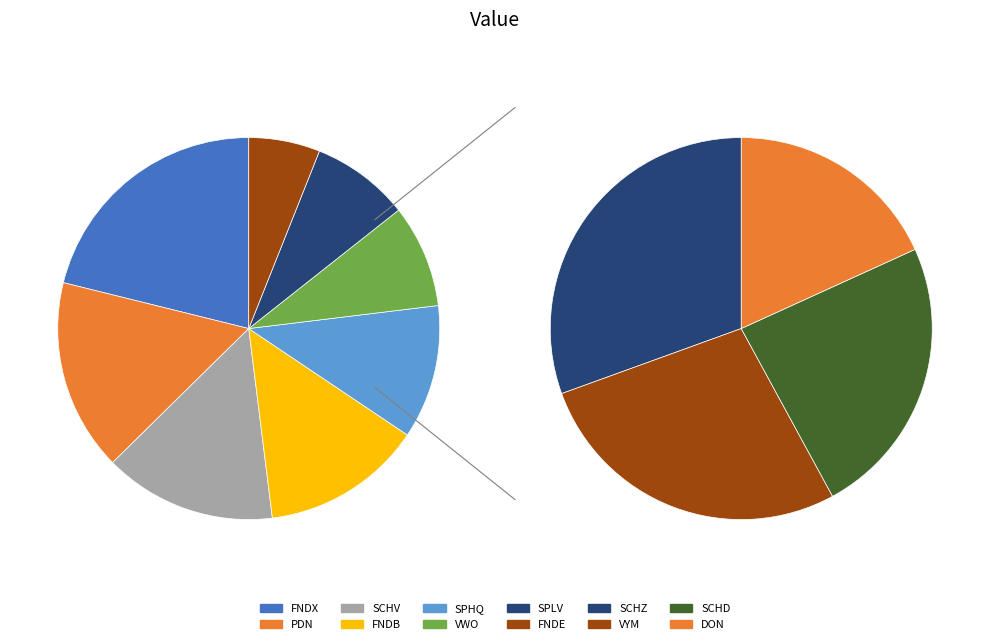

Is there a majority slice in this chart?

No